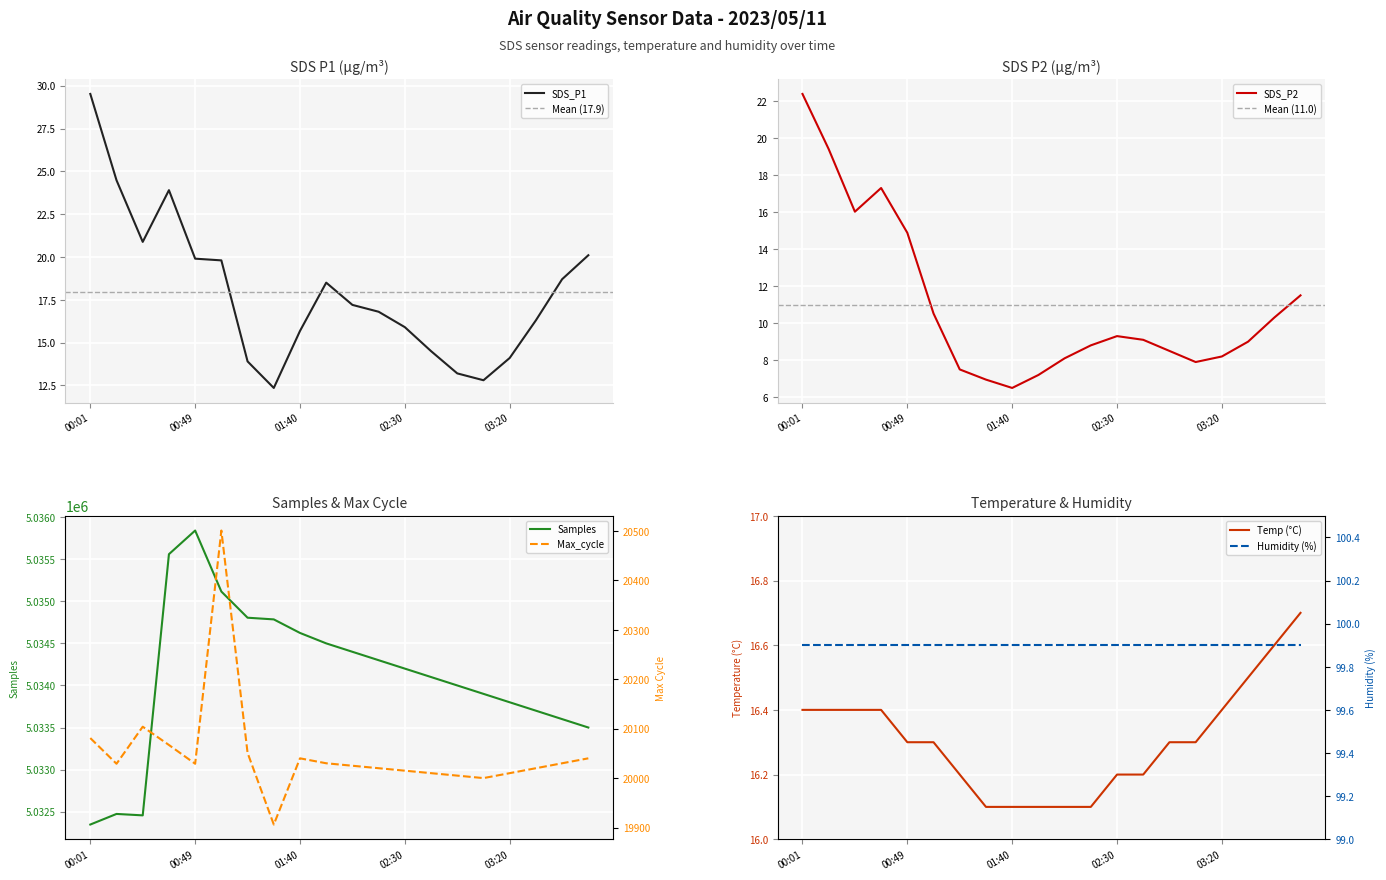

Reading left to right, extract all data points from this chart.

SDS_P1: 29.5	24.5	20.9	23.9	19.9	19.8	13.9	12.3	15.7	18.5	17.2	16.8	15.9	14.5	13.2	12.8	14.1	16.3	18.7	20.1
SDS_P2: 22.4	19.4	16.0	17.3	14.9	10.5	7.5	7.0	6.5	7.2	8.1	8.8	9.3	9.1	8.5	7.9	8.2	9.0	10.3	11.5
Temp: 16.4	16.4	16.4	16.4	16.3	16.3	16.2	16.1	16.1	16.1	16.1	16.1	16.2	16.2	16.3	16.3	16.4	16.5	16.6	16.7